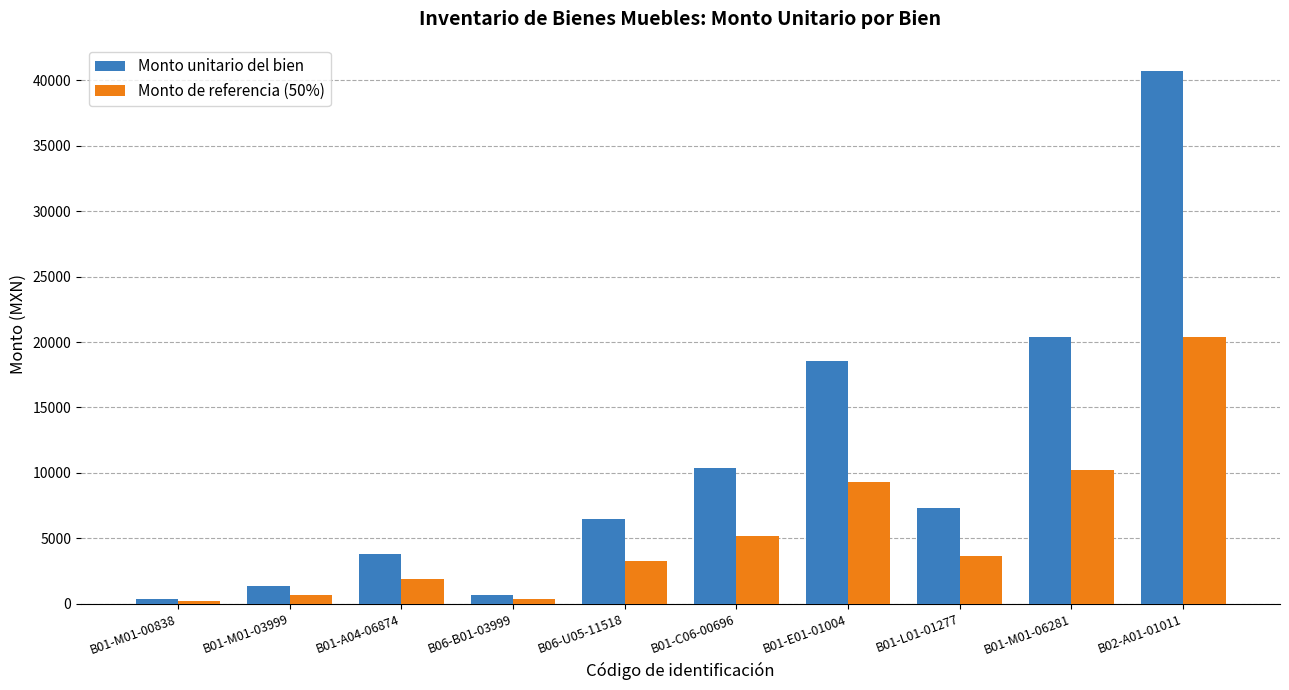

The Monto de referencia (50%) series shows 26924.3 at B02-A01-01011. True or false?

False